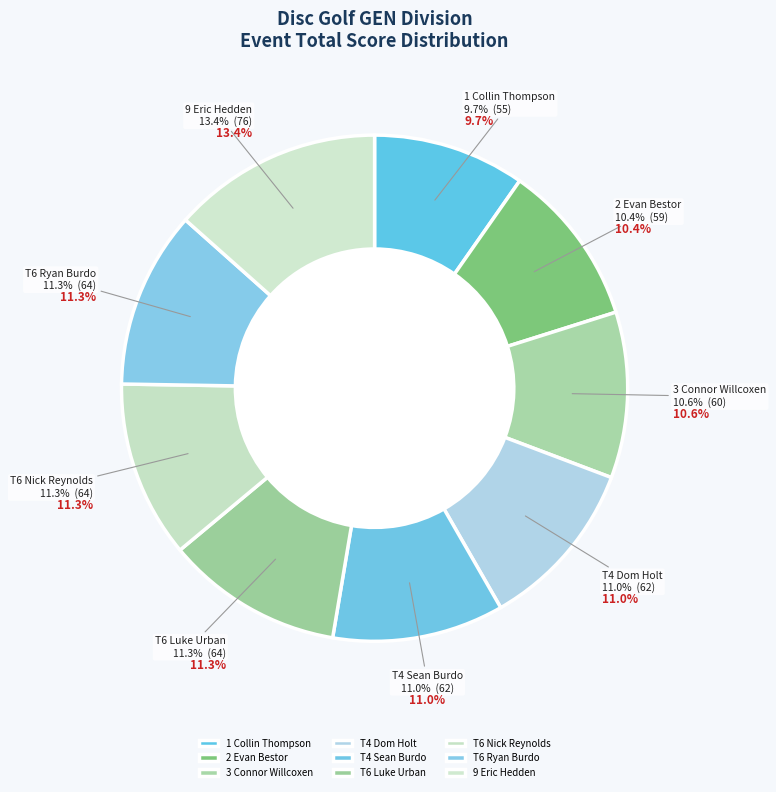

What is the smallest slice in the pie chart?

1 Collin Thompson